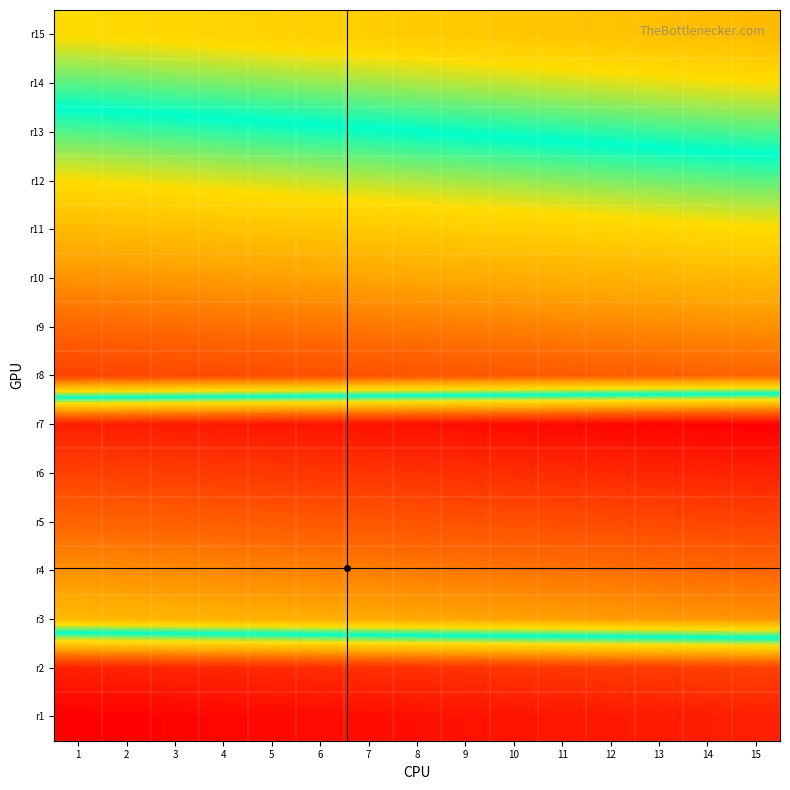

Which label corresponds to the largest value in the chart?

15